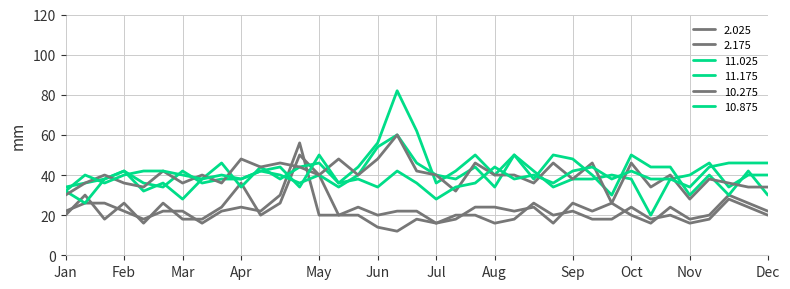

In 10.875, how many points are lower than both neighbors (excluding endpoints)?

11